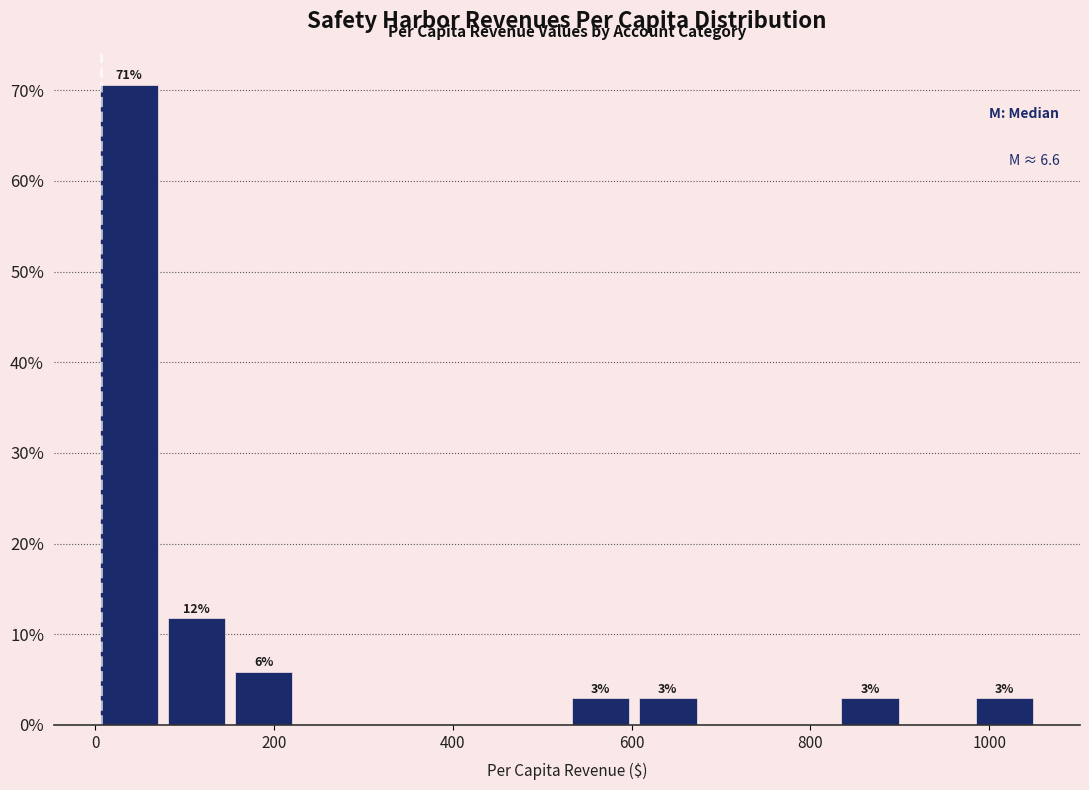

Around what value on the x-axis is the tallest bar? Give the approximate position of its centre, as read against the axis.

40